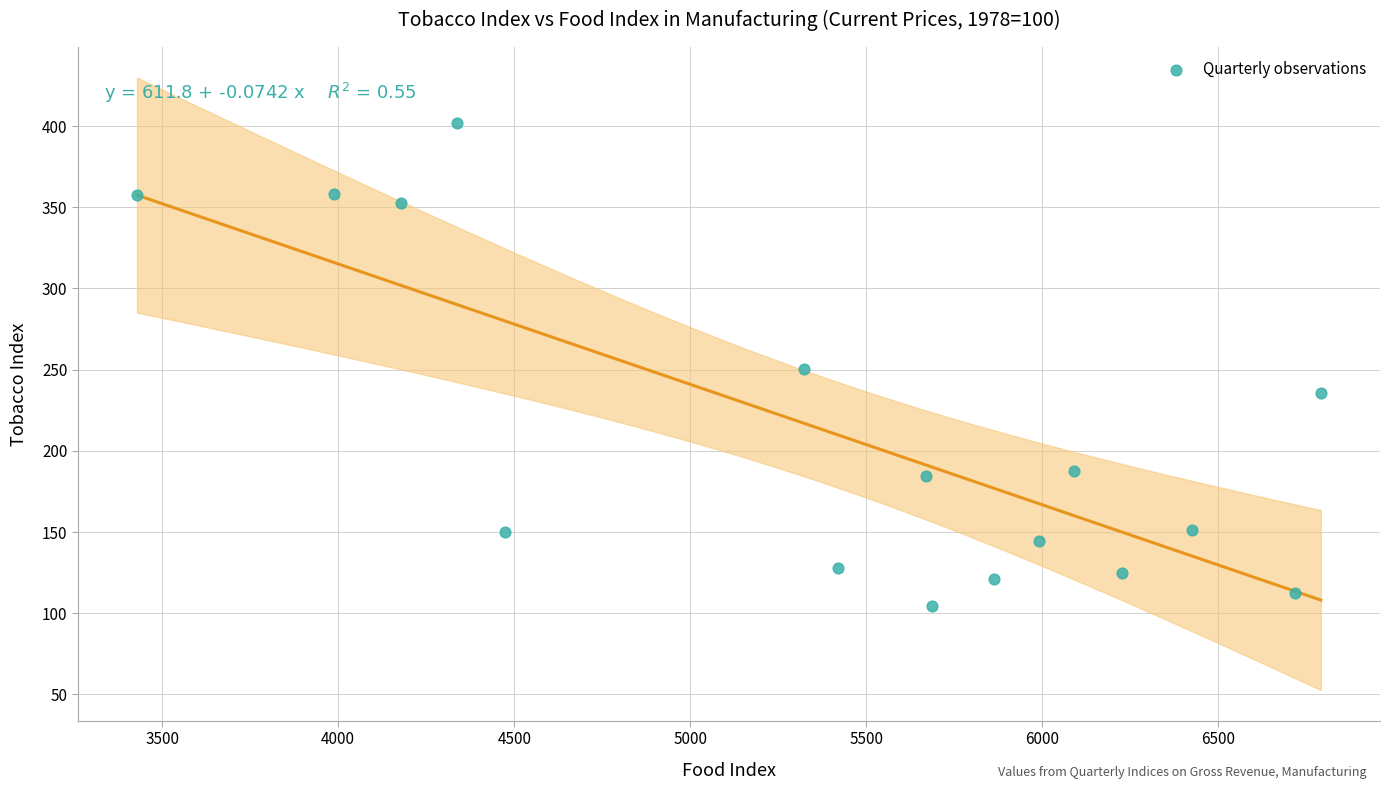

What is the range of X values (max minus min)?

3362.4